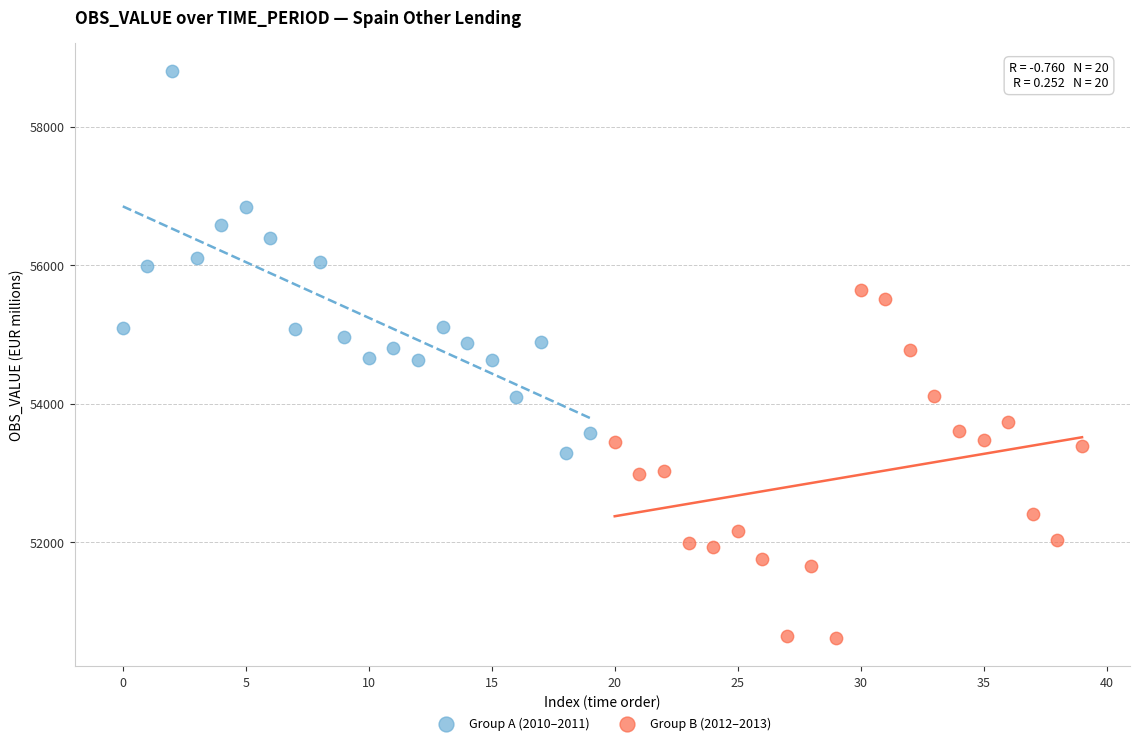

Which series contains the highest Y value?

Group A (2010–2011)